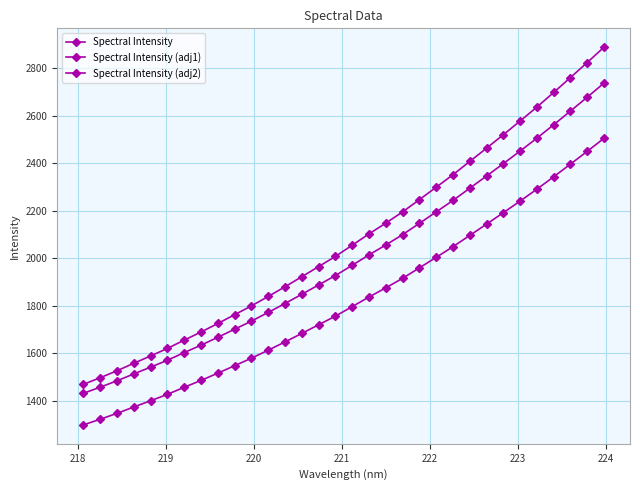

True or false: Spectral Intensity (adj2) and Spectral Intensity (adj1) cross at least once.

False